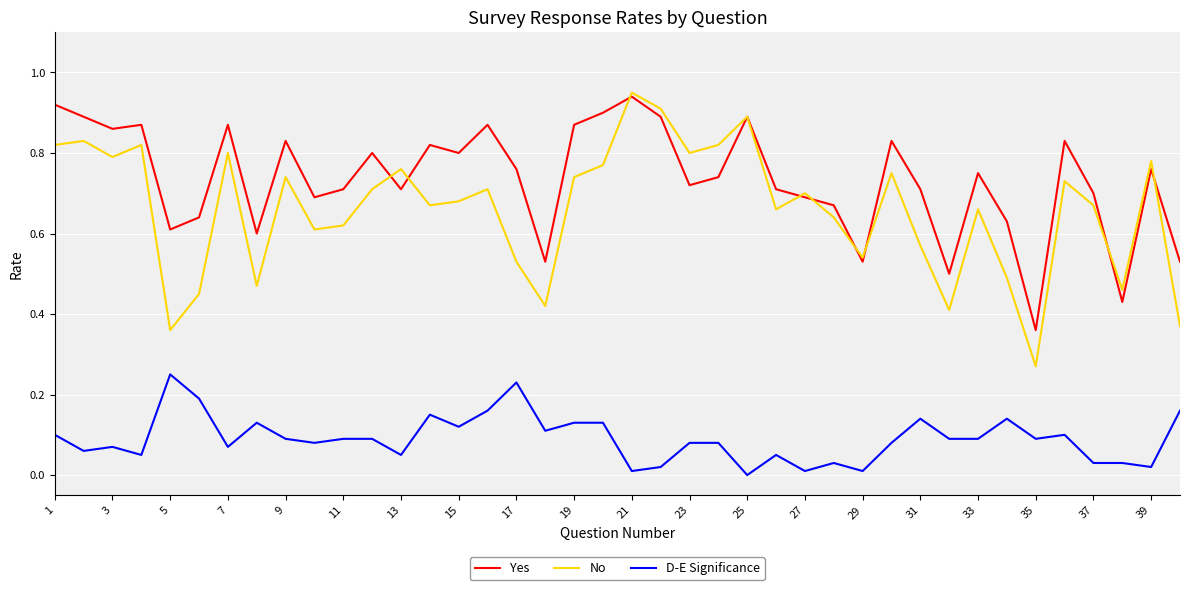

Which series has the largest range (max minus min)?

No